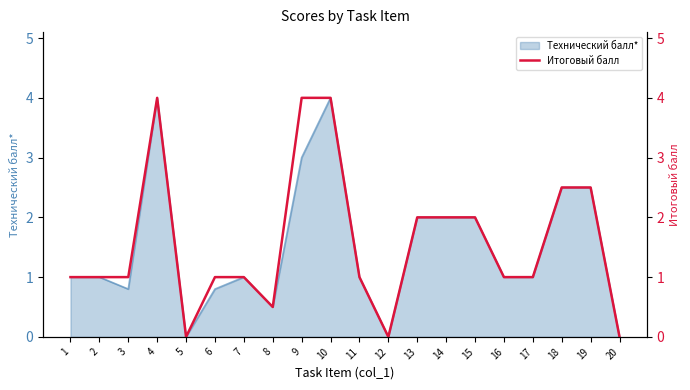

What is the average value?

1.6